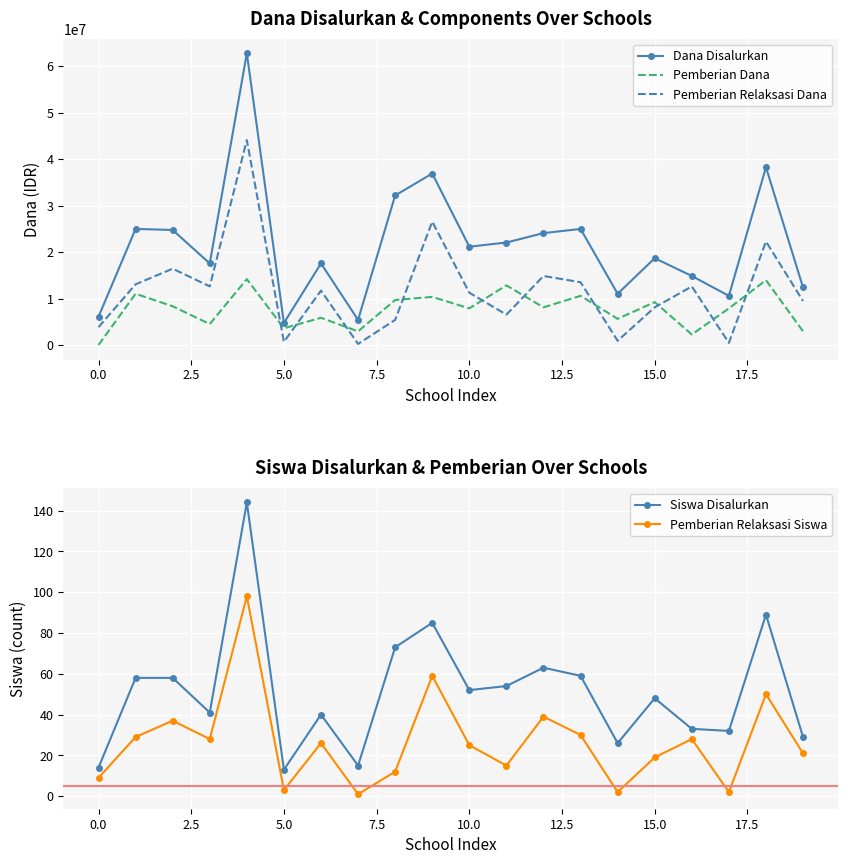

True or false: Pemberian Dana and Siswa Disalurkan cross at least once.

True